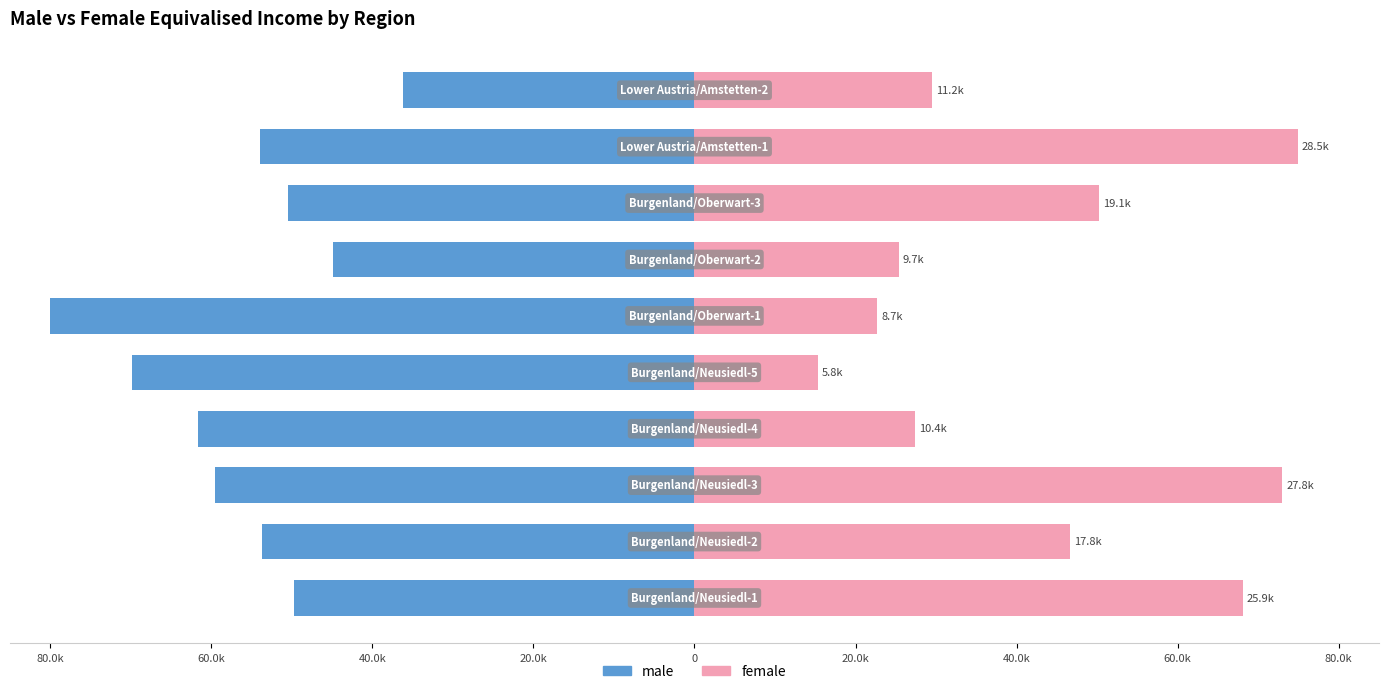

Is it true that female equals 20.8 at 0?

False